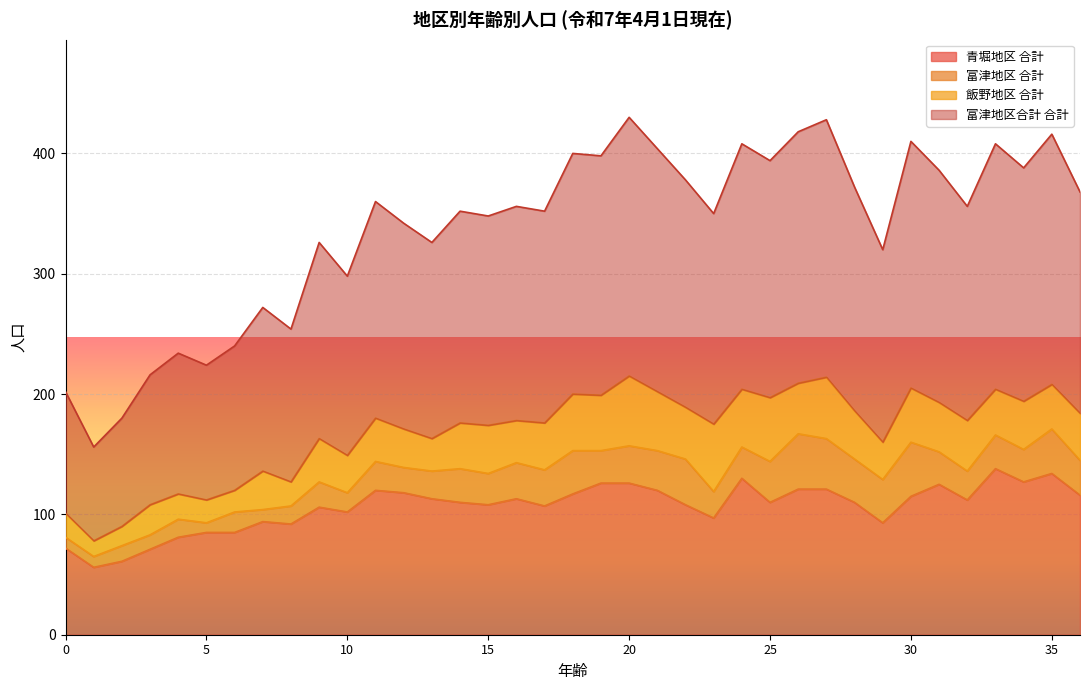

How many data points in 富津地区合計 合計 are less than 178?

18